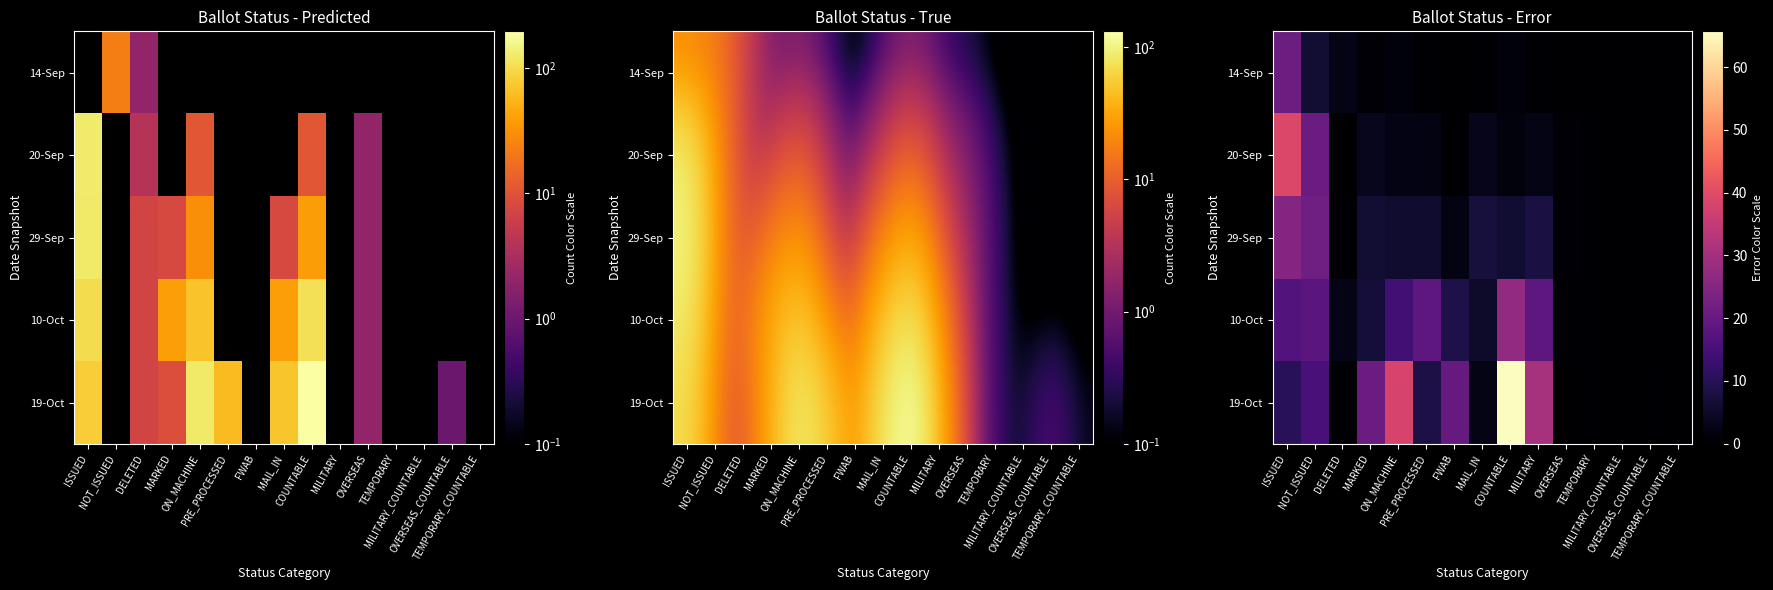

How many distinct data groups are displayed?

5